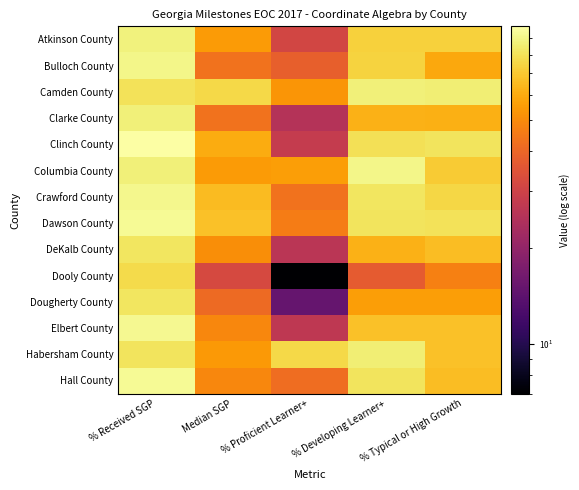

Reading left to right, transcribe all the data shown in this chart.

Atkinson County: % Received SGP=88	Median SGP=55	% Proficient Learner+=31	% Developing Learner+=73	% Typical or High Growth=73
Bulloch County: % Received SGP=91	Median SGP=43	% Proficient Learner+=38	% Developing Learner+=74	% Typical or High Growth=59
Camden County: % Received SGP=80	Median SGP=76	% Proficient Learner+=53	% Developing Learner+=87	% Typical or High Growth=86
Clarke County: % Received SGP=87	Median SGP=43	% Proficient Learner+=25	% Developing Learner+=62	% Typical or High Growth=61
Clinch County: % Received SGP=98	Median SGP=60	% Proficient Learner+=28	% Developing Learner+=79	% Typical or High Growth=81
Columbia County: % Received SGP=87	Median SGP=55	% Proficient Learner+=56	% Developing Learner+=91	% Typical or High Growth=71
Crawford County: % Received SGP=92	Median SGP=65	% Proficient Learner+=43	% Developing Learner+=82	% Typical or High Growth=75
Dawson County: % Received SGP=94	Median SGP=67	% Proficient Learner+=46	% Developing Learner+=81	% Typical or High Growth=80
DeKalb County: % Received SGP=82	Median SGP=51	% Proficient Learner+=26	% Developing Learner+=62	% Typical or High Growth=66
Dooly County: % Received SGP=77	Median SGP=32	% Proficient Learner+=7	% Developing Learner+=37	% Typical or High Growth=47
Dougherty County: % Received SGP=82	Median SGP=41	% Proficient Learner+=15	% Developing Learner+=56	% Typical or High Growth=56
Elbert County: % Received SGP=93	Median SGP=49	% Proficient Learner+=27	% Developing Learner+=67	% Typical or High Growth=67
Habersham County: % Received SGP=81	Median SGP=54	% Proficient Learner+=76	% Developing Learner+=86	% Typical or High Growth=67
Hall County: % Received SGP=94	Median SGP=49	% Proficient Learner+=42	% Developing Learner+=81	% Typical or High Growth=66